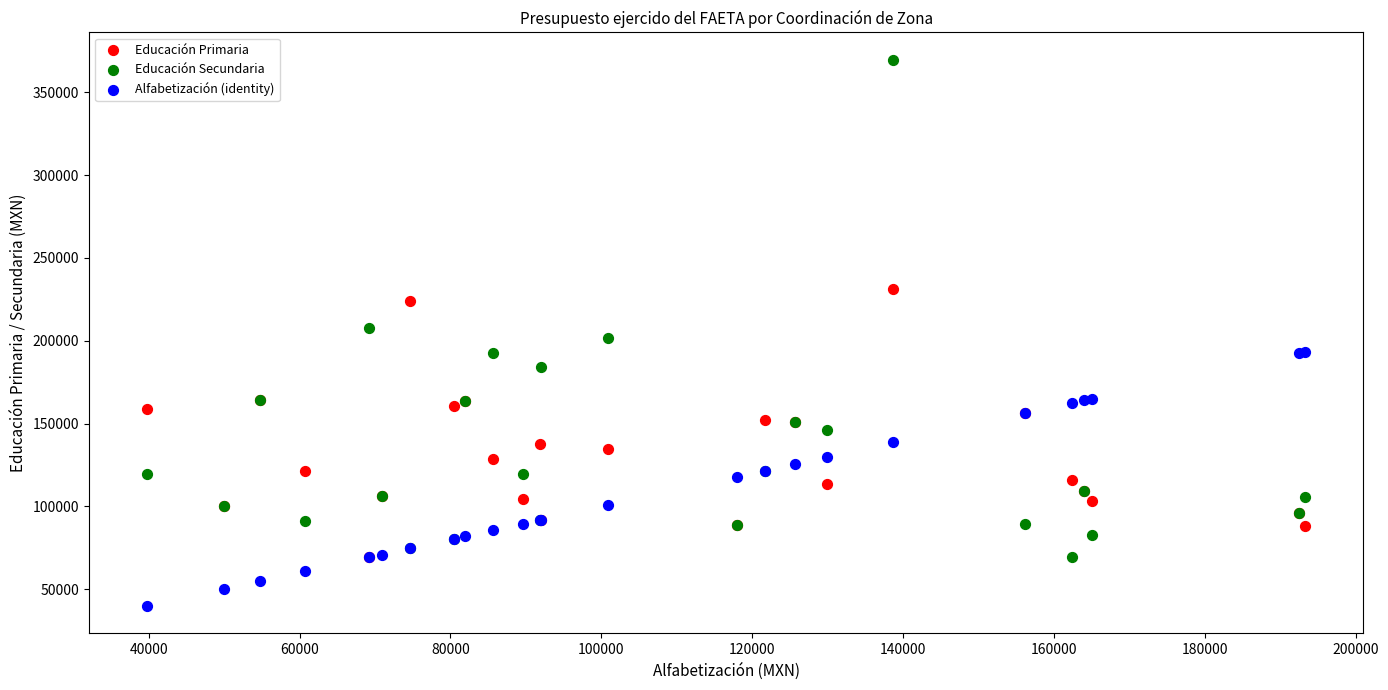

Which series contains the highest Y value?

Educación Secundaria